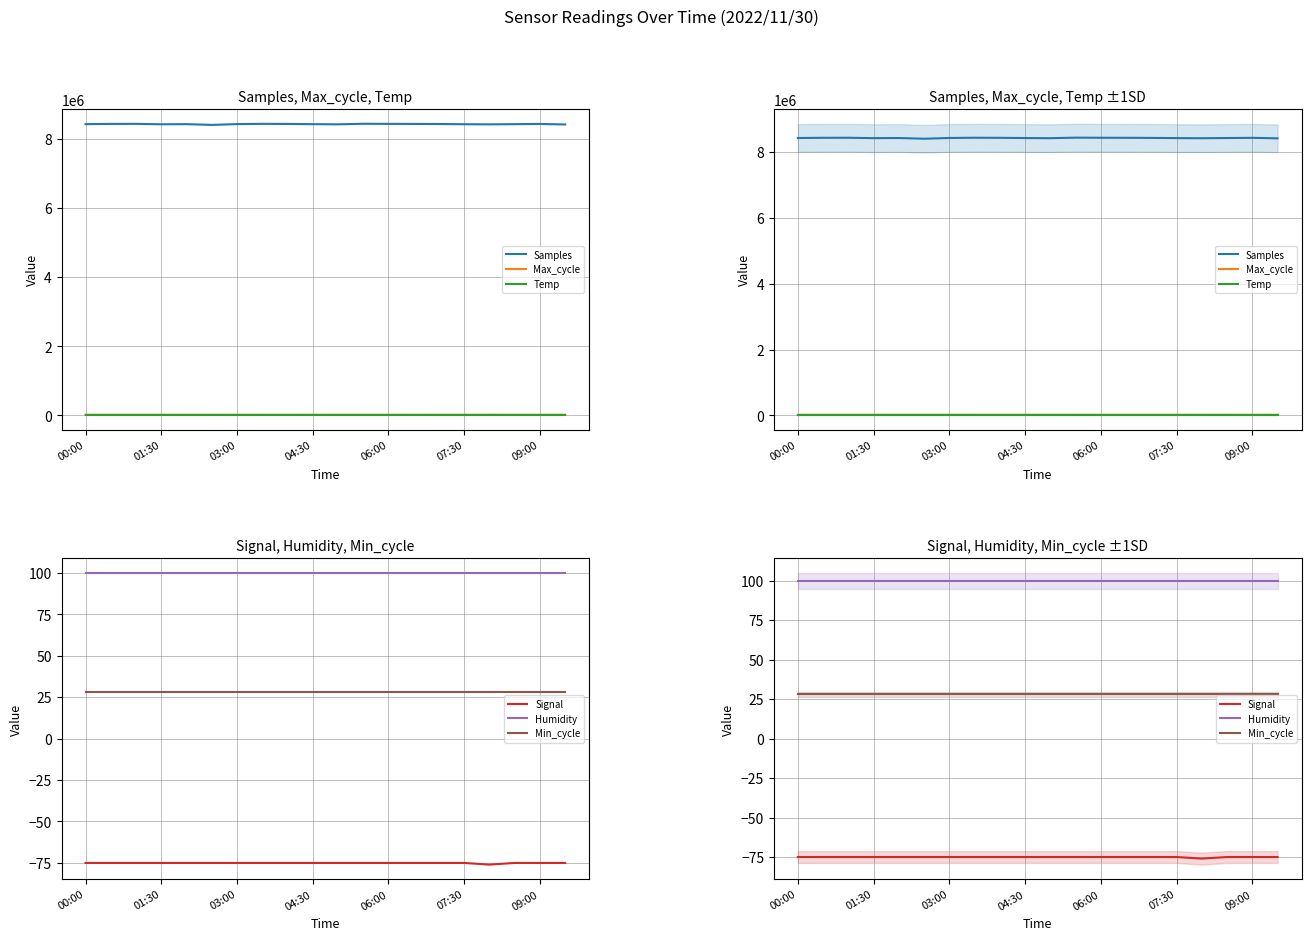

Which category has the lowest value in the Max_cycle series?

01:30